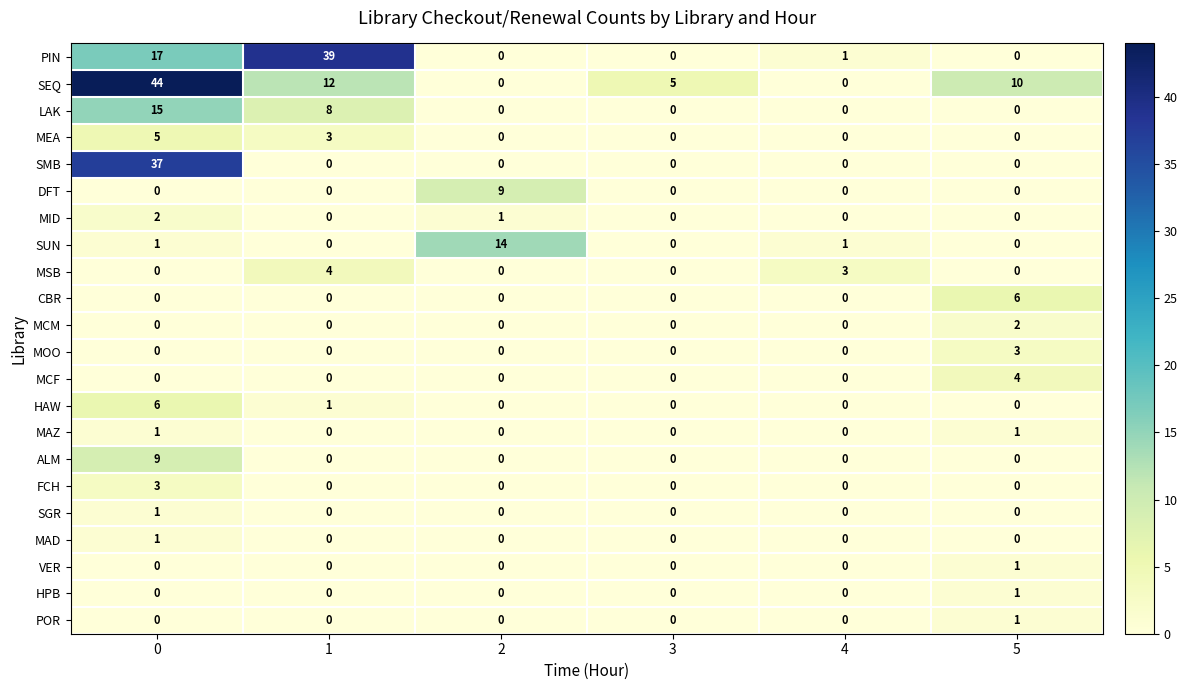

Between 0 and 1, which series saw the biggest shift?

SMB